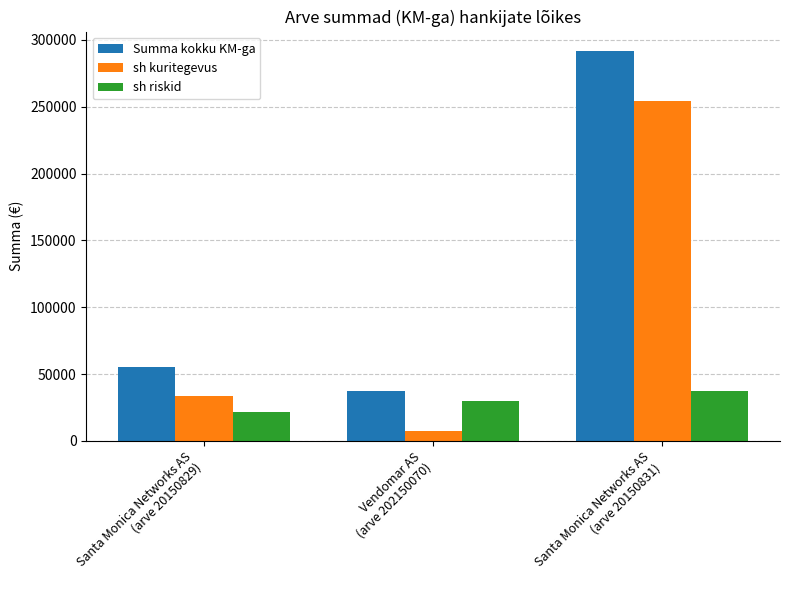

Are the bars horizontal?

No